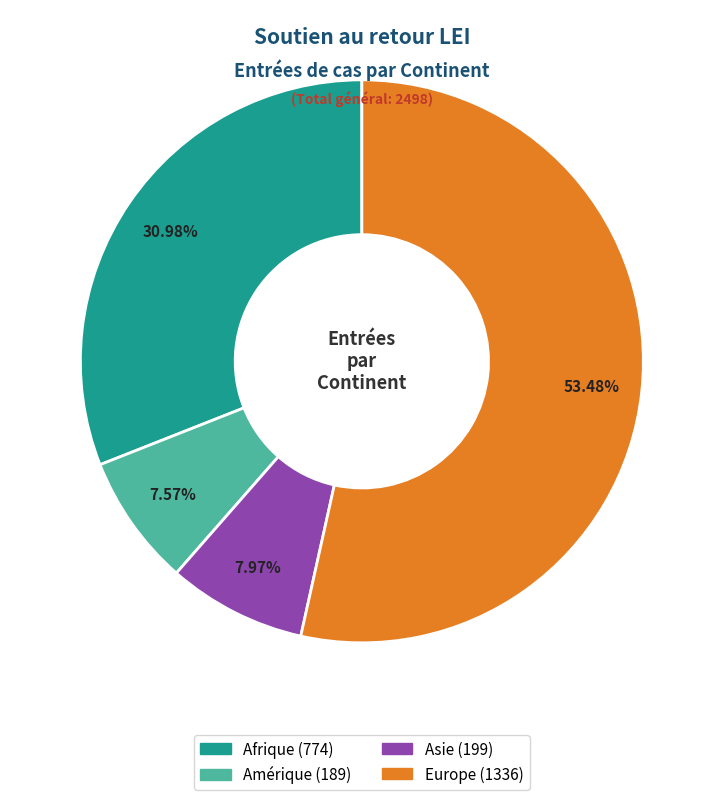

To the nearest percent, what is the difference between the largest and smallest slice percentages?

46%